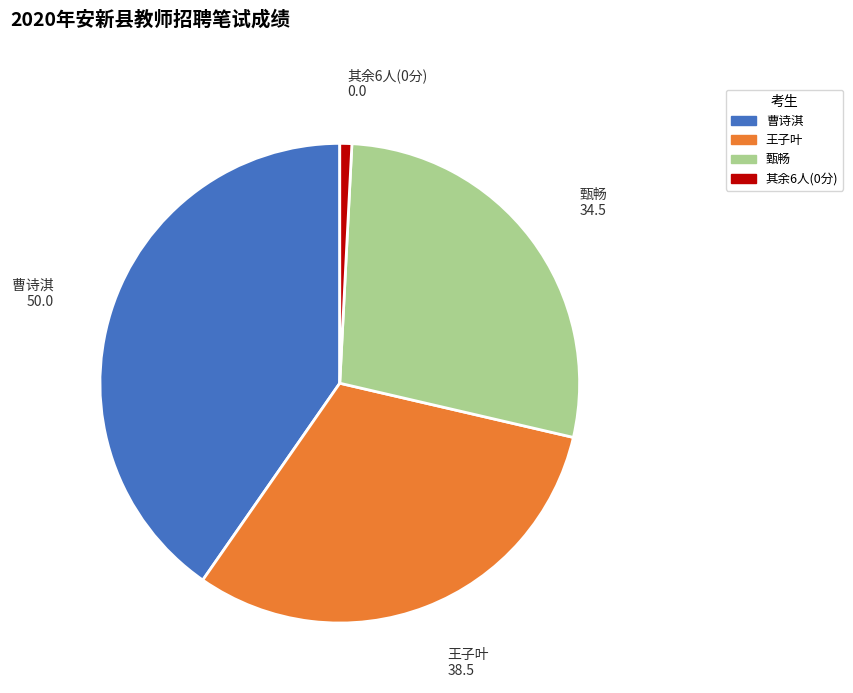

Is there any slice that represents more than half of the pie?

No